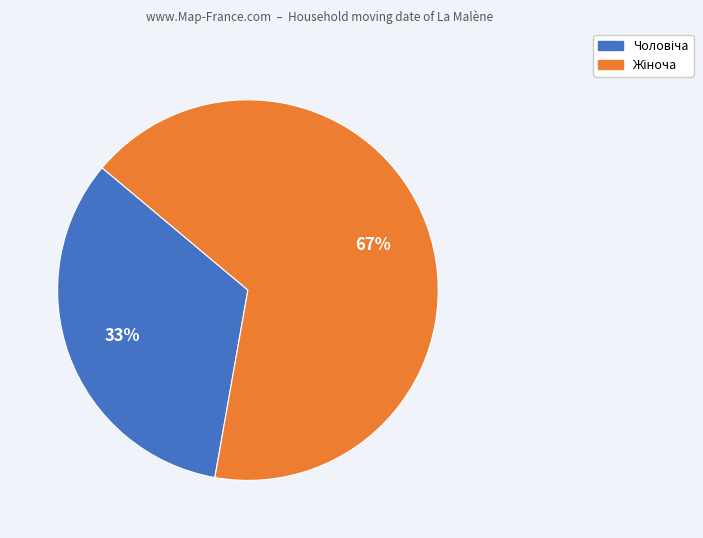

Does any single category account for the majority?

Yes